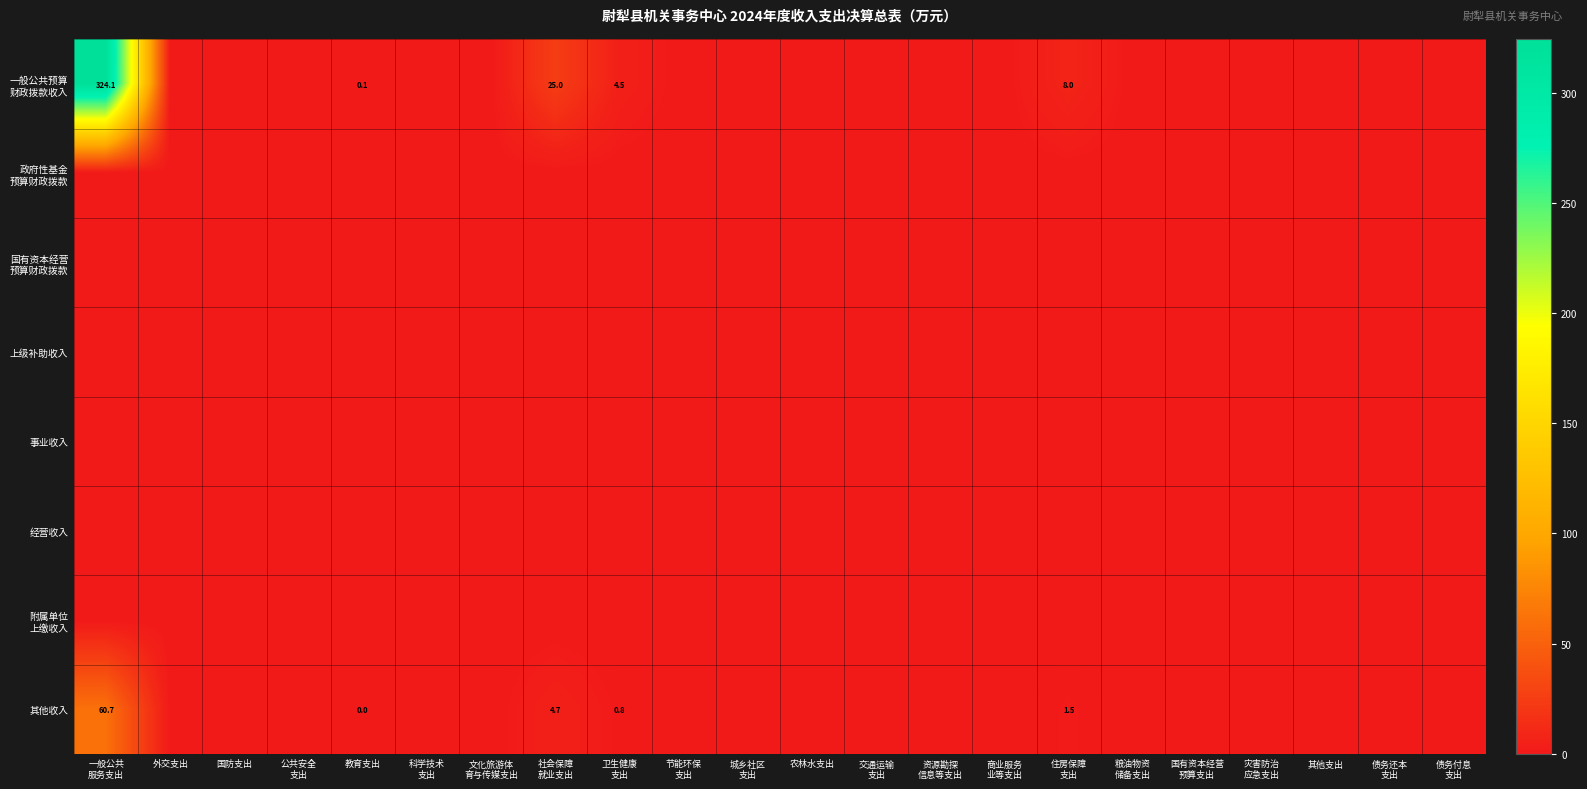

List the series in order of their peak value, highest first.

一般公共预算 财政拨款收入, 其他收入, 政府性基金 预算财政拨款, 国有资本经营 预算财政拨款, 上级补助收入, 事业收入, 经营收入, 附属单位 上缴收入